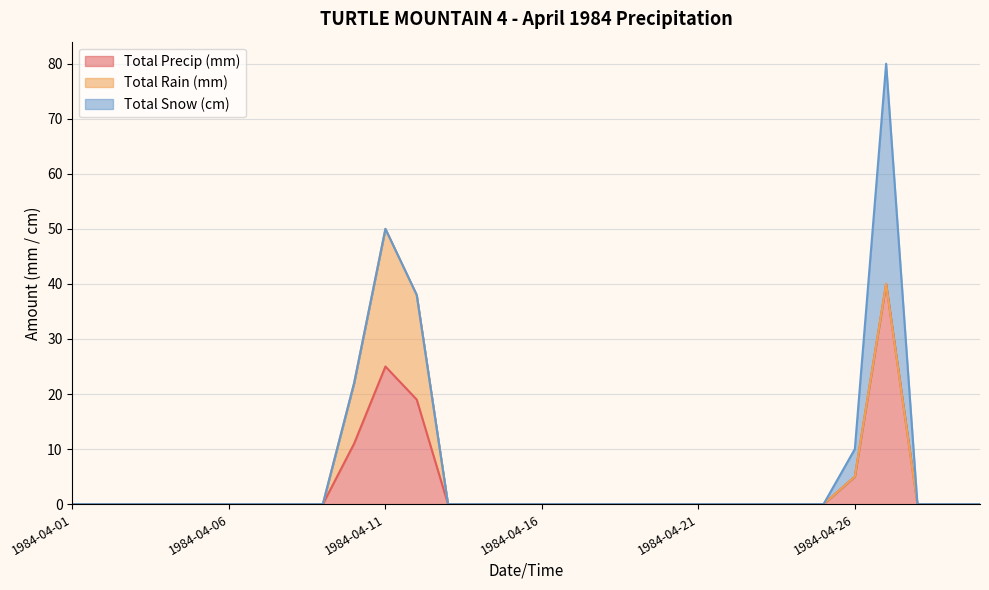

How many distinct data groups are displayed?

3